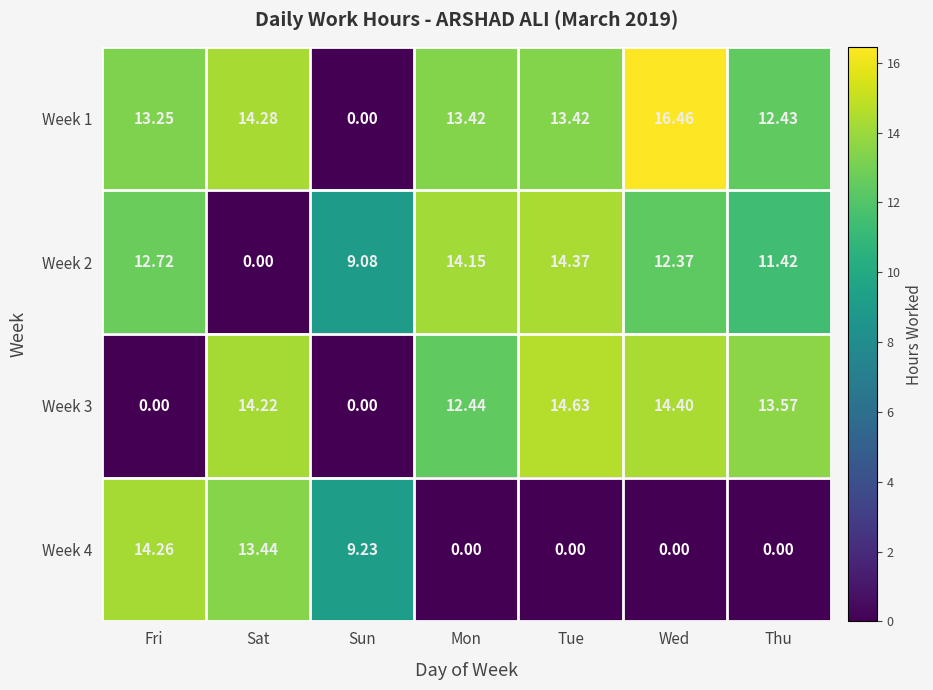

At which label does Week 2 reach its minimum?

Sat